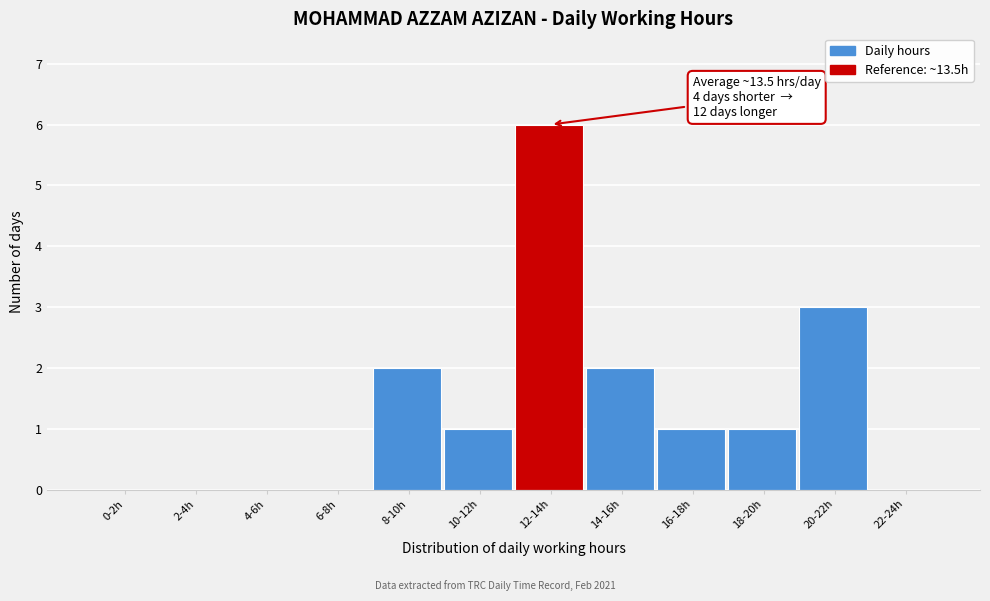

Reading left to right, transcribe all the data shown in this chart.

0-2h=0	2-4h=0	4-6h=0	6-8h=0	8-10h=2	10-12h=1	12-14h=6	14-16h=2	16-18h=1	18-20h=1	20-22h=3	22-24h=0